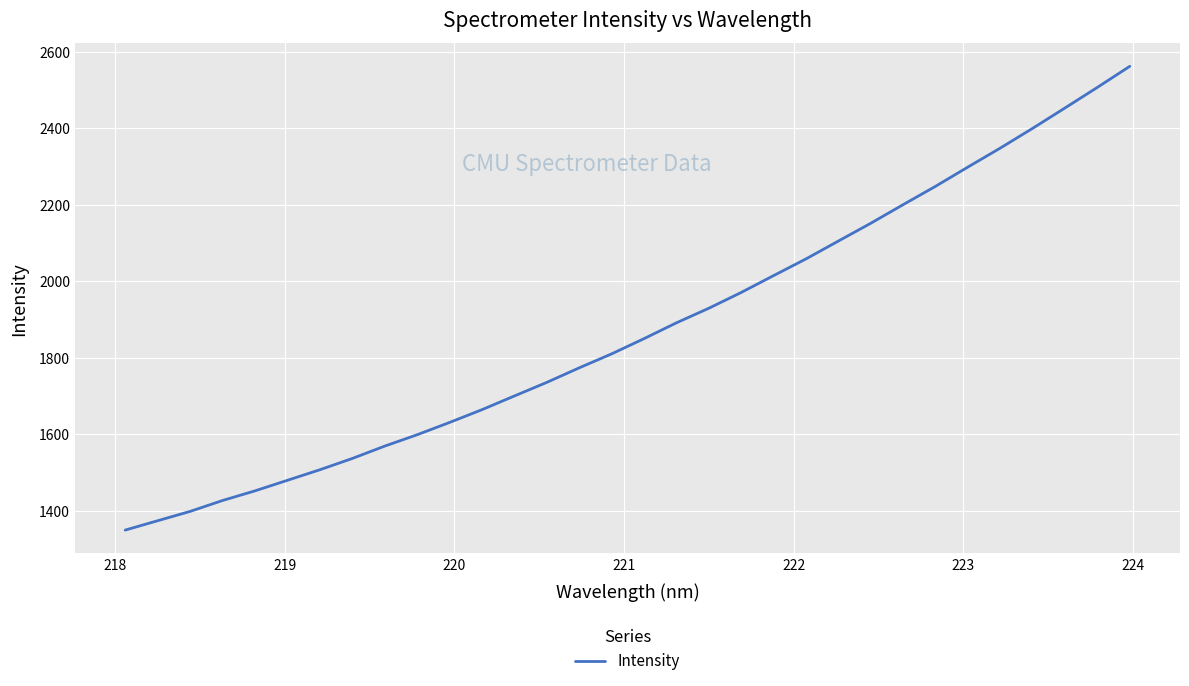

What is the difference between the maximum and minimum values?

1212.0